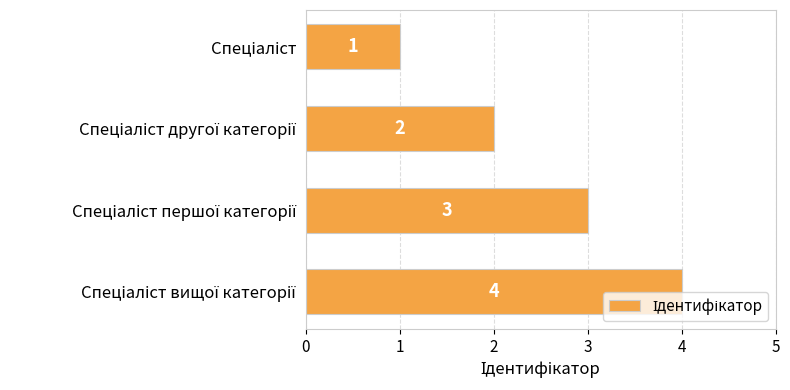

What is the value of the 1st bar from the top?

1